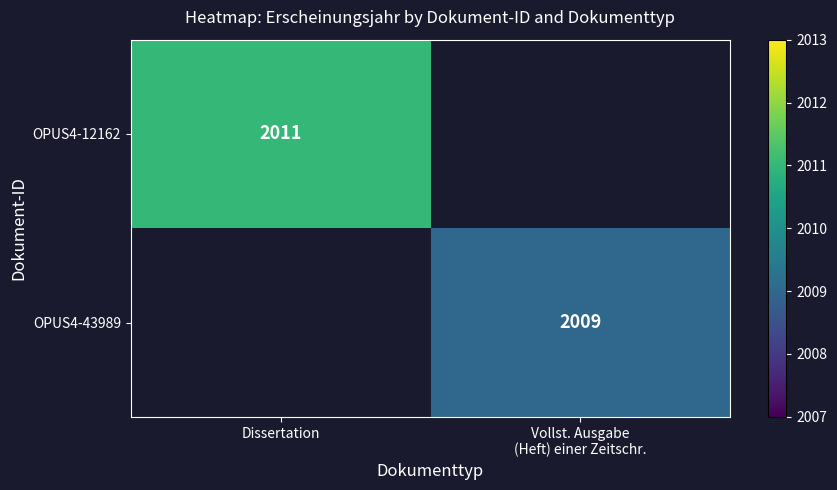

The OPUS4-12162 series shows 2011 at Dissertation. True or false?

True